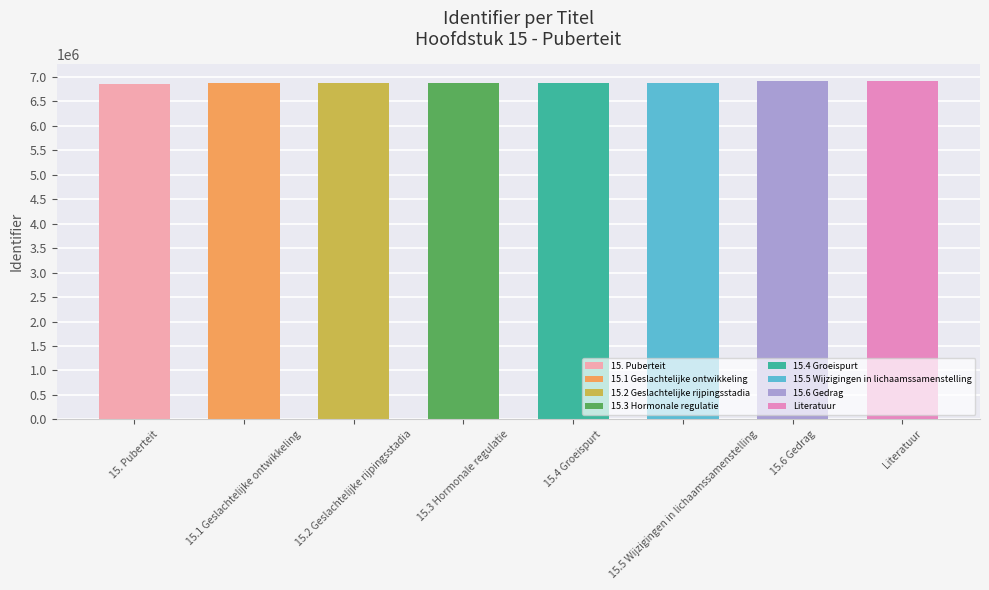

How many distinct data groups are displayed?

1